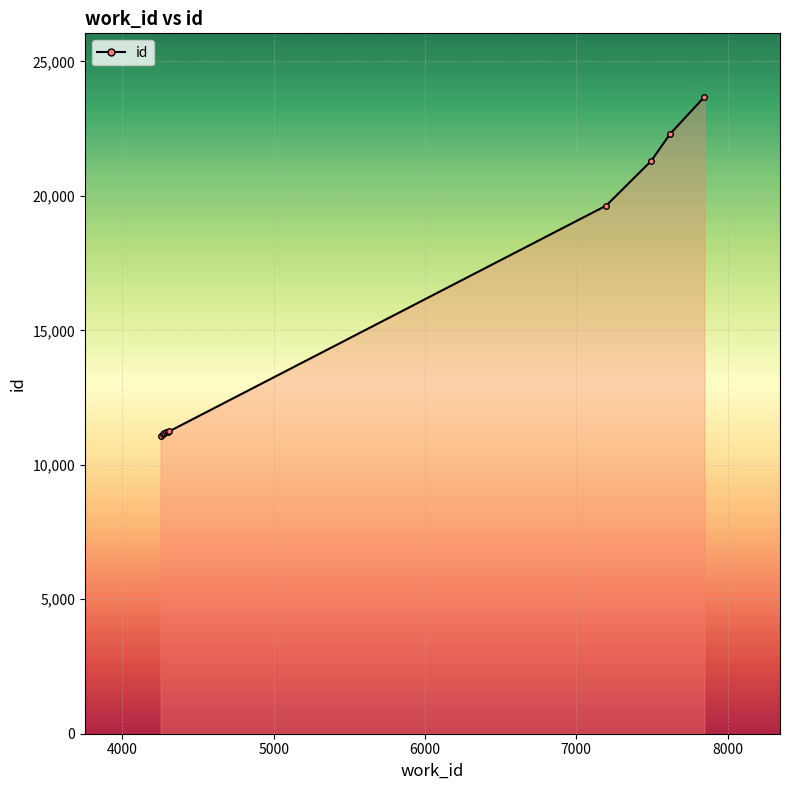

What is the average value?

15399